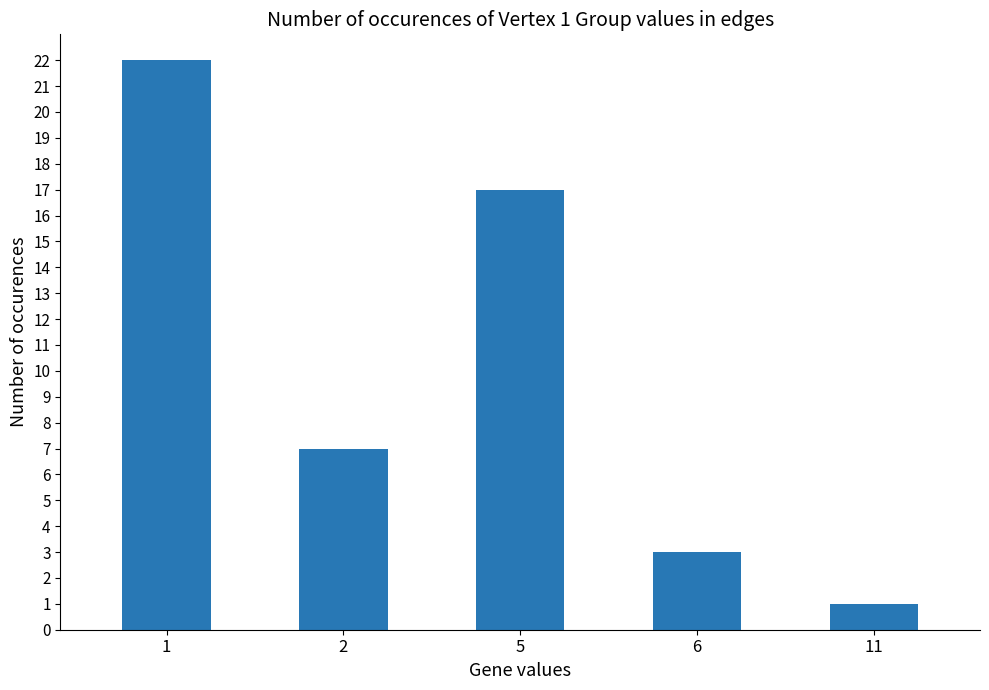

Reading left to right, list all the values displayed in this chart.

1=22	2=7	5=17	6=3	11=1